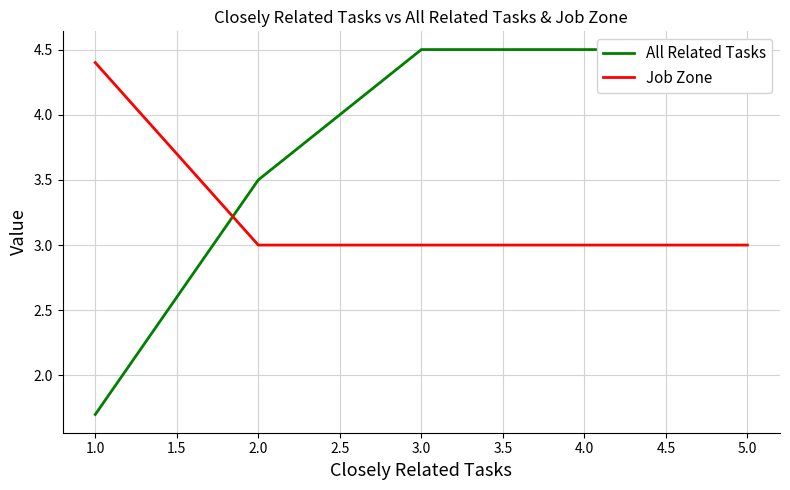

The Job Zone series shows 7.3 at 1.0. True or false?

False